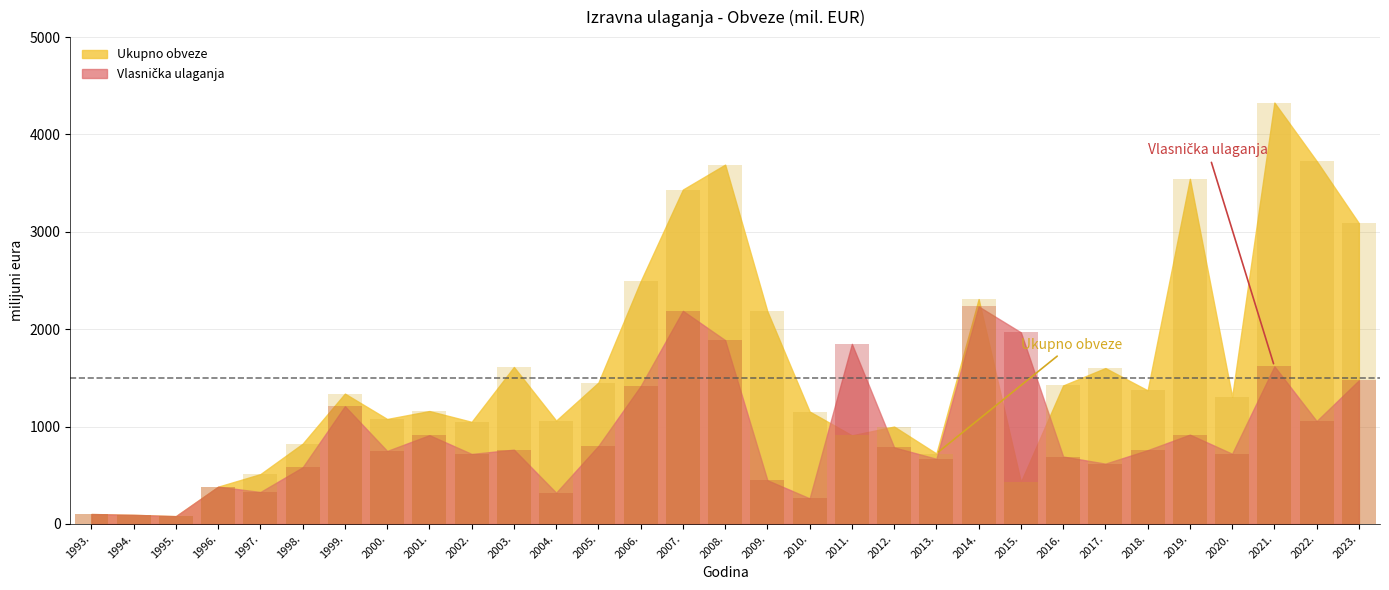

The value of Ukupno obveze at 1998. is 1256.5. True or false?

False